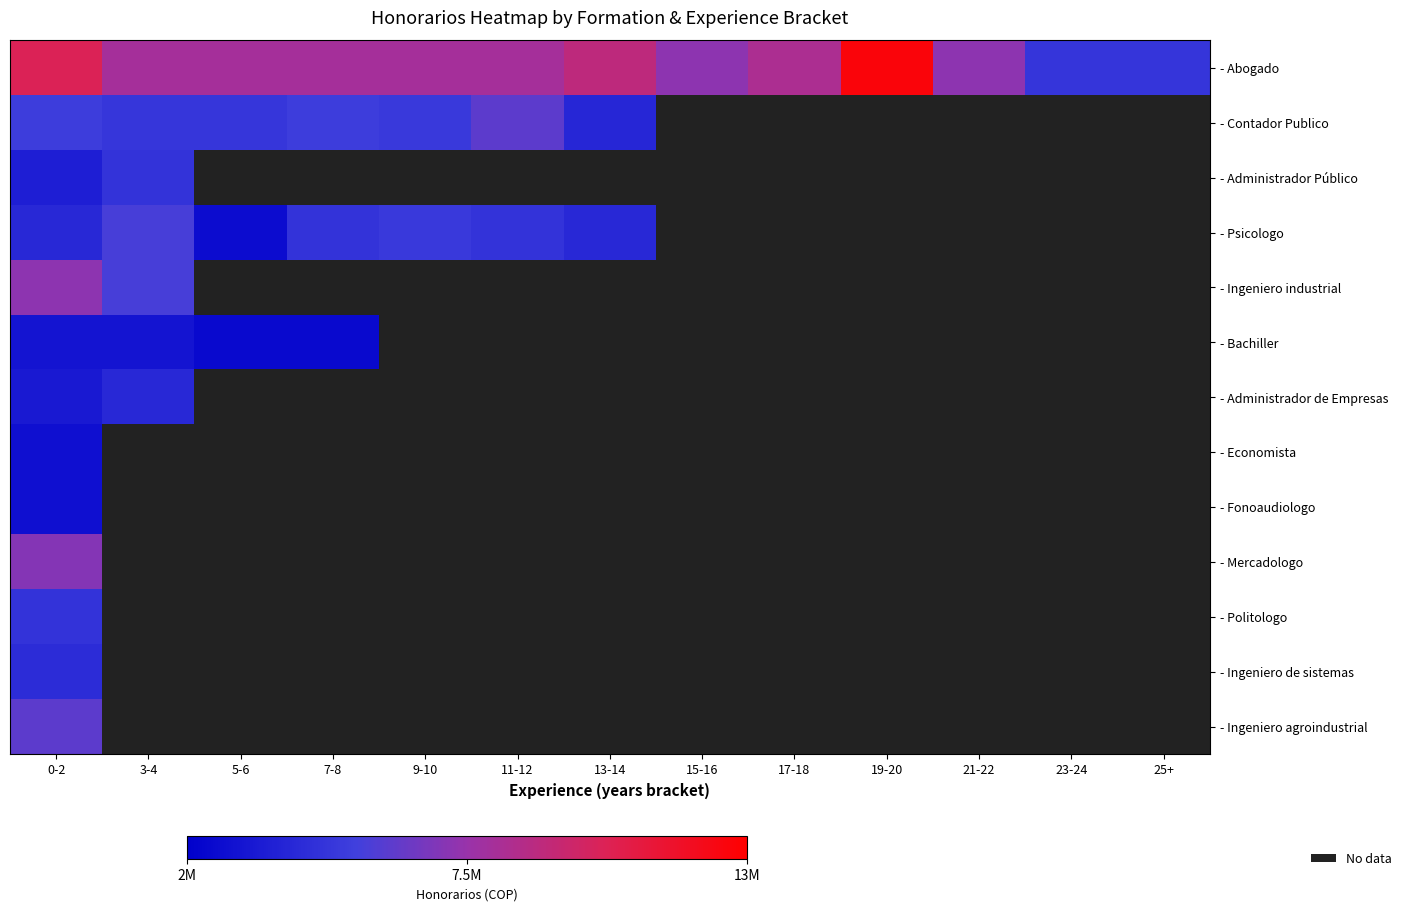

True or false: - Contador Publico has a value of 6605271.2 at 3-4.

False